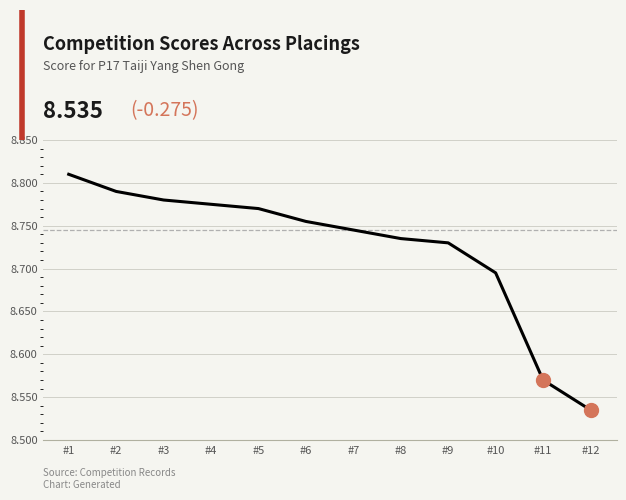

The chart shows a value of 2.5 at #2. True or false?

False